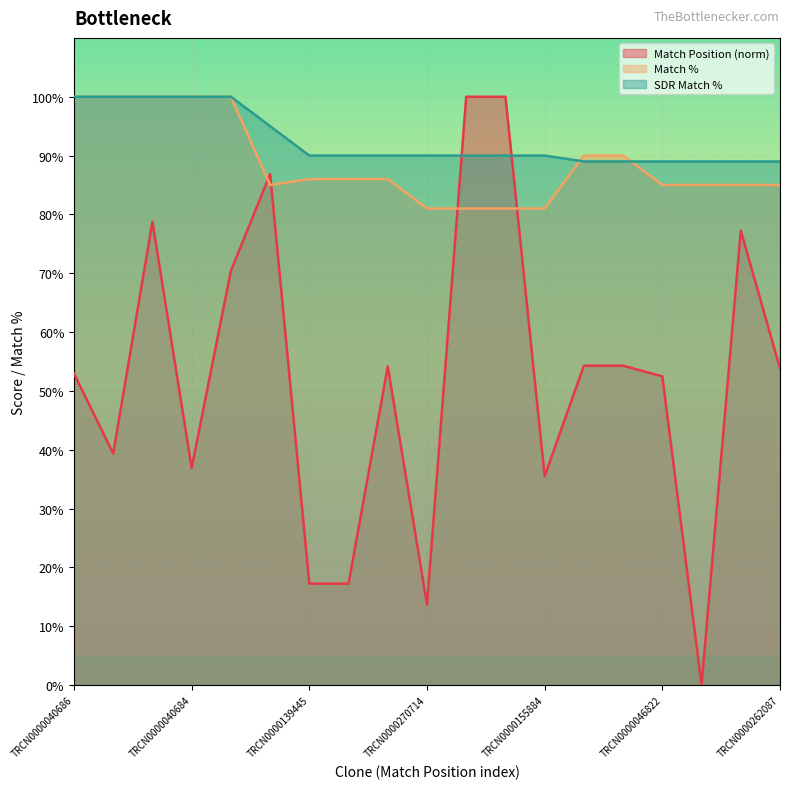

List the labels in order of Match % value, smallest first.

TRCN0000270714, TRCN0000221252, TRCN0000353200, TRCN0000155884, TRCN0000181479, TRCN0000046822, TRCN0000191050, TRCN0000108546, TRCN0000262087, TRCN0000139445, TRCN0000319397, TRCN0000129390, TRCN0000004779, TRCN0000342315, TRCN0000040686, TRCN0000040687, TRCN0000040685, TRCN0000040684, TRCN0000040683